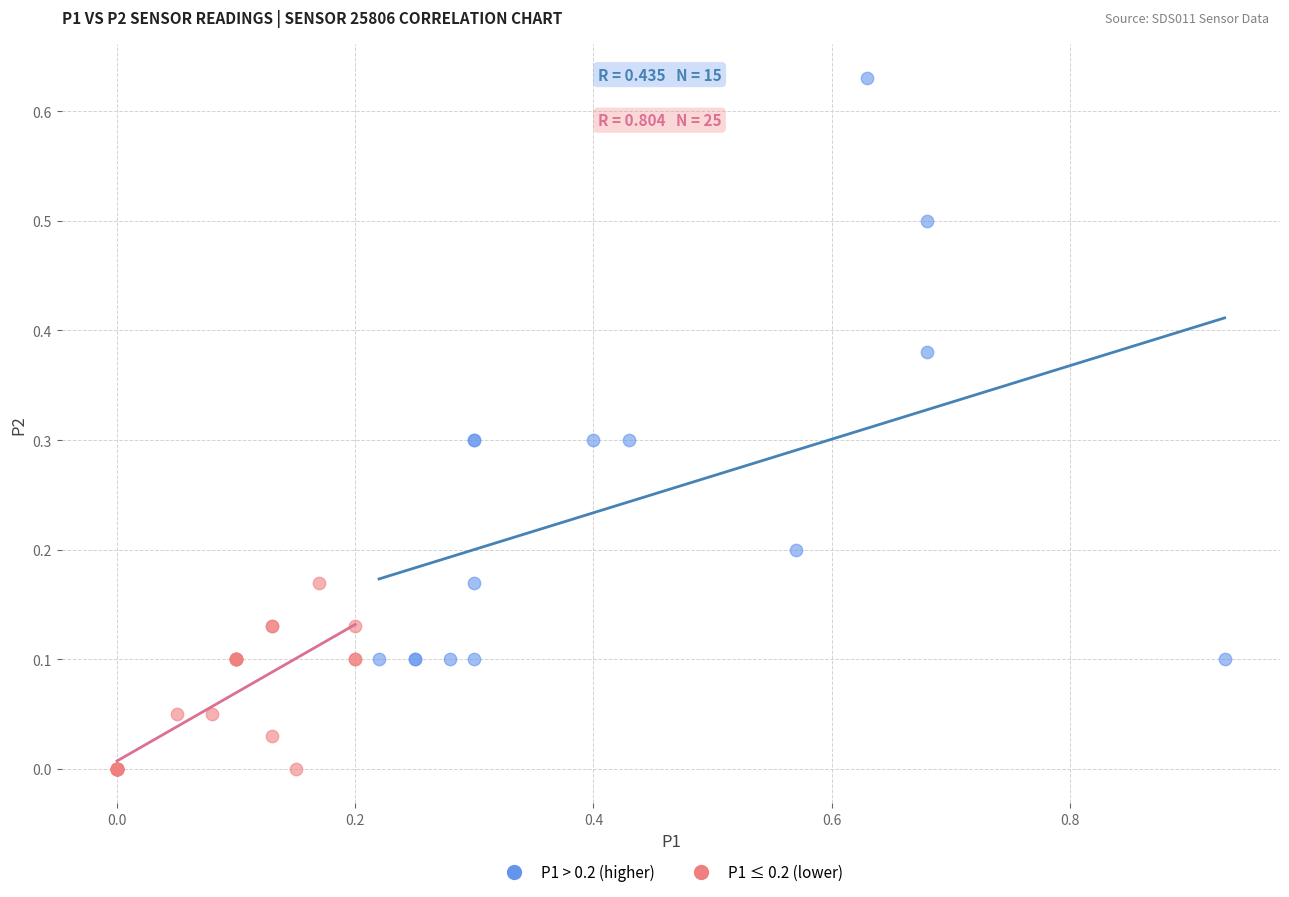

Which series reaches the minimum Y coordinate?

P1 ≤ 0.2 (lower)